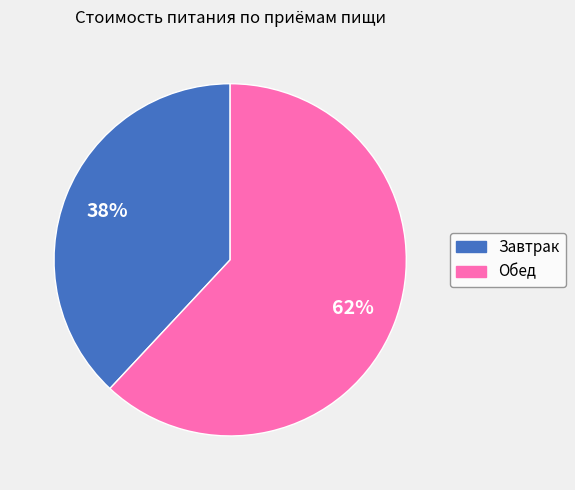

True or false: Обед accounts for 62% of the total.

True